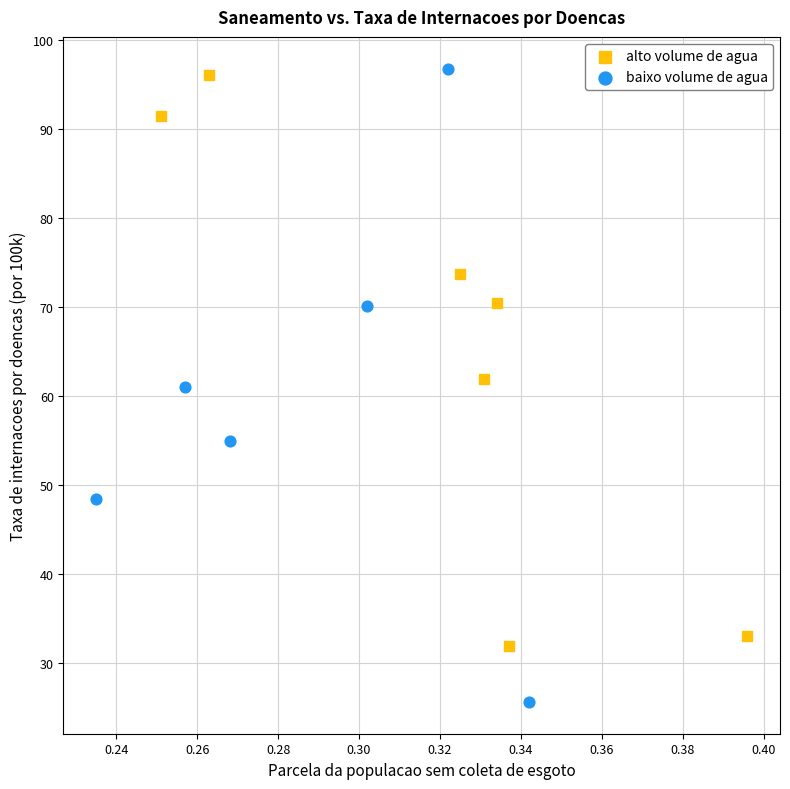

Which series reaches the minimum Y coordinate?

baixo volume de agua